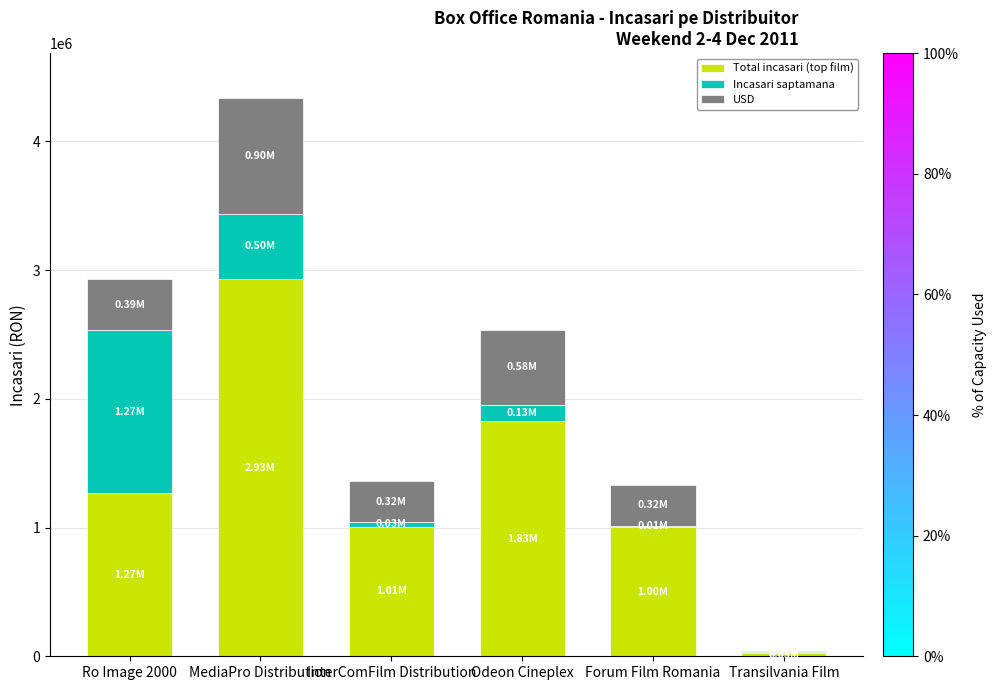

At which category is the sum across all series the highest?

MediaPro Distribution